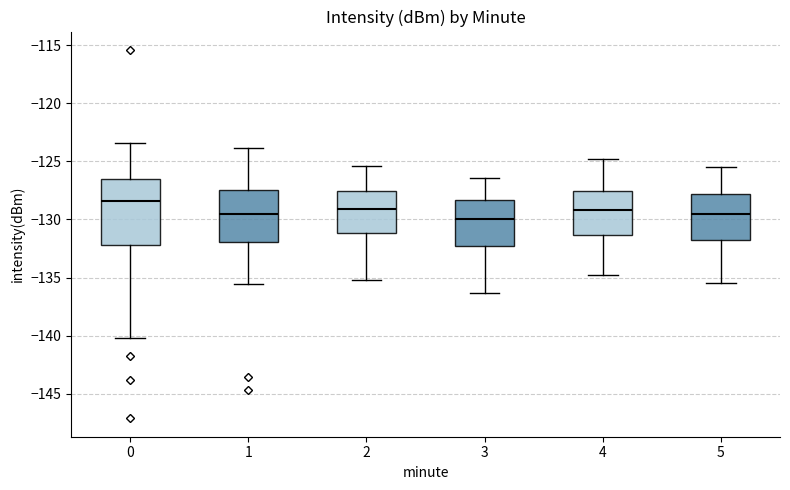

Which box is the tallest, from its lower edge to its upper edge?

0